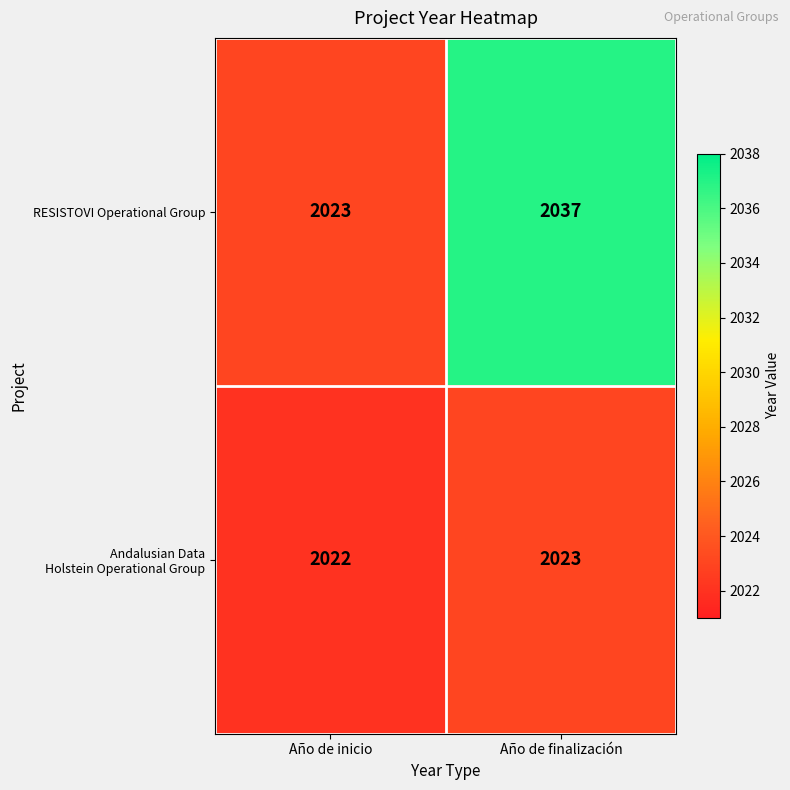

What is the greatest value displayed?

2037